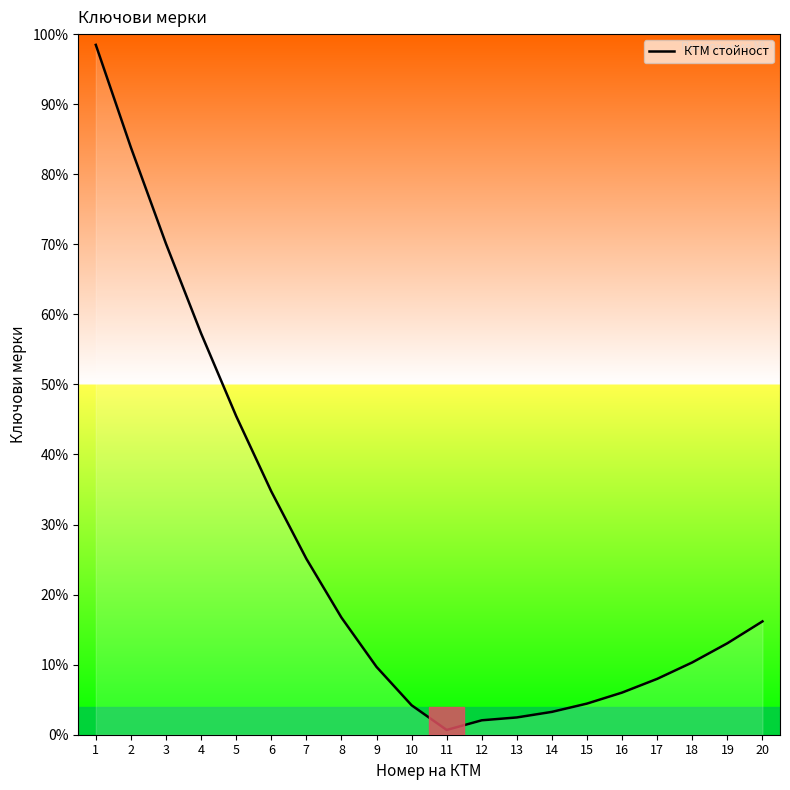

What is the value of the 19th point from the left?

13.1